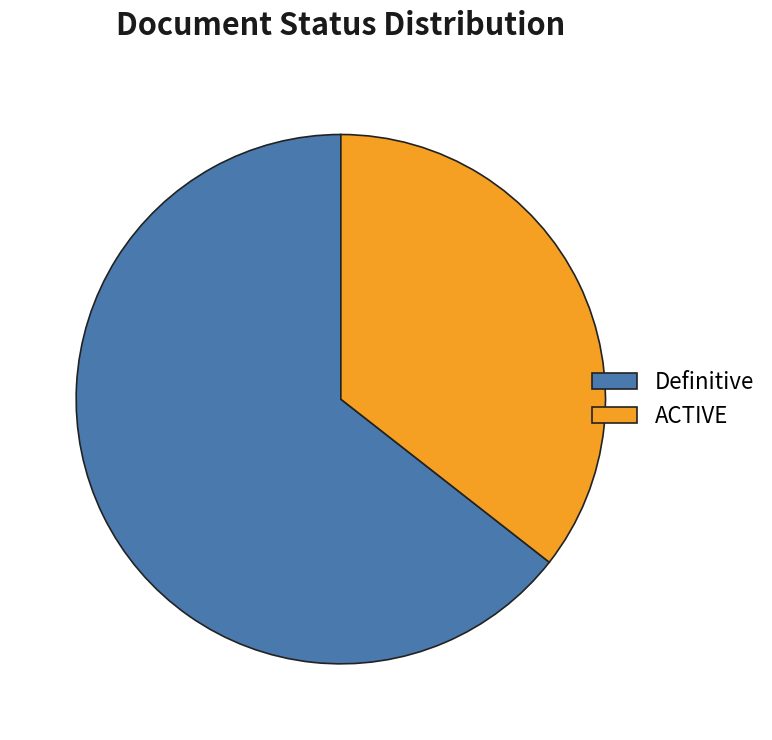

Is the sum of Definitive and ACTIVE greater than half?

Yes